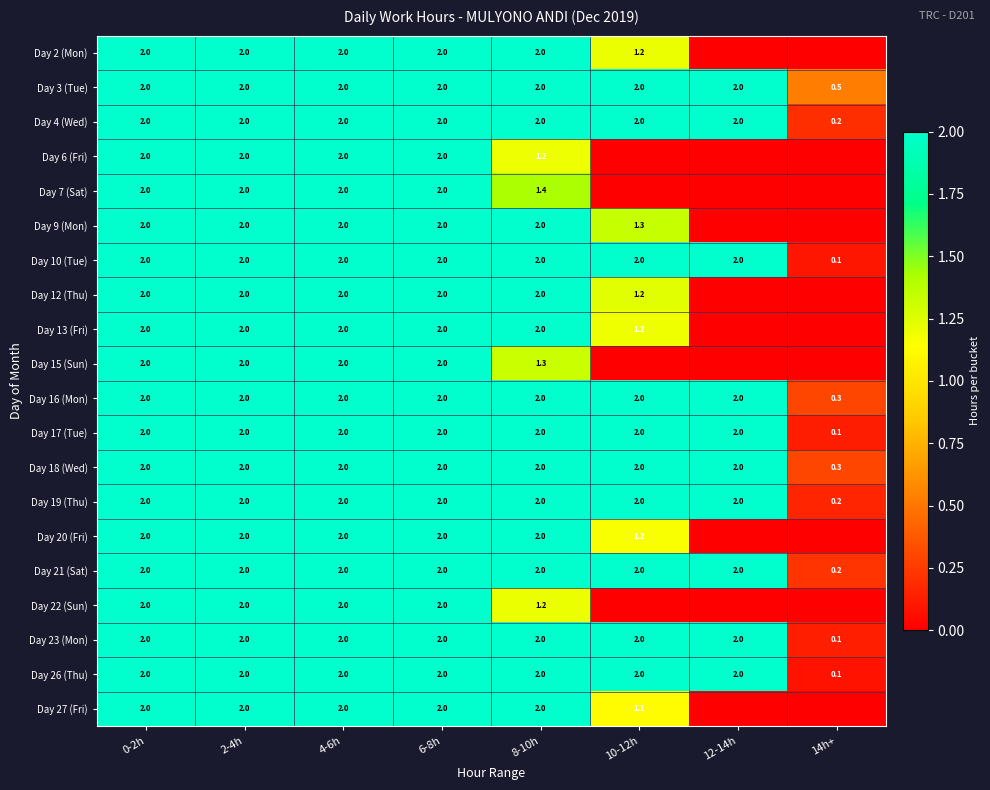

How many Day 4 (Wed) values are between 2 and 3?

7